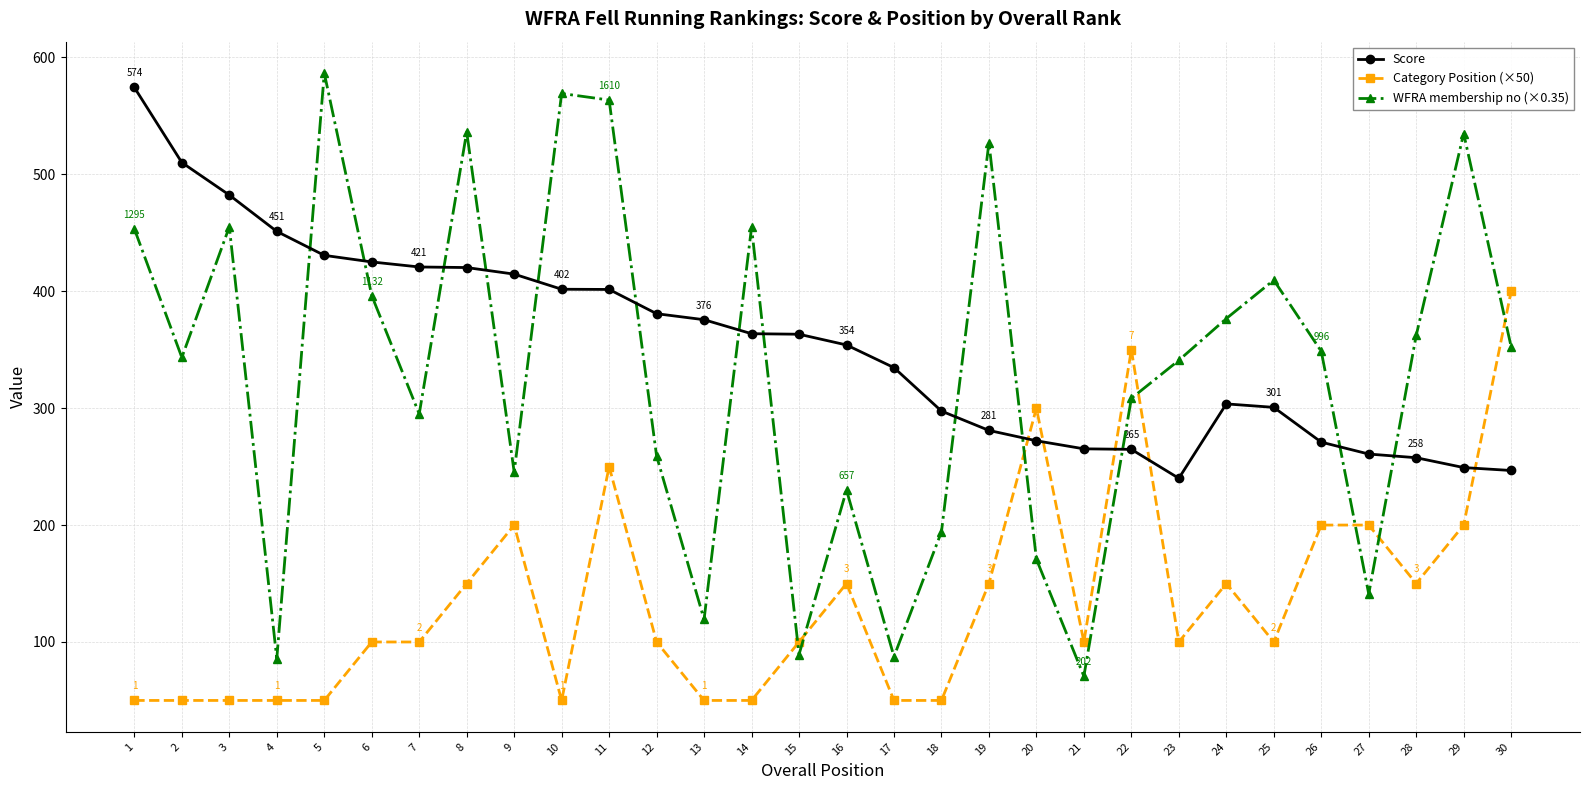

How many interior local valleys does the WFRA membership no (×0.35) series have?

9